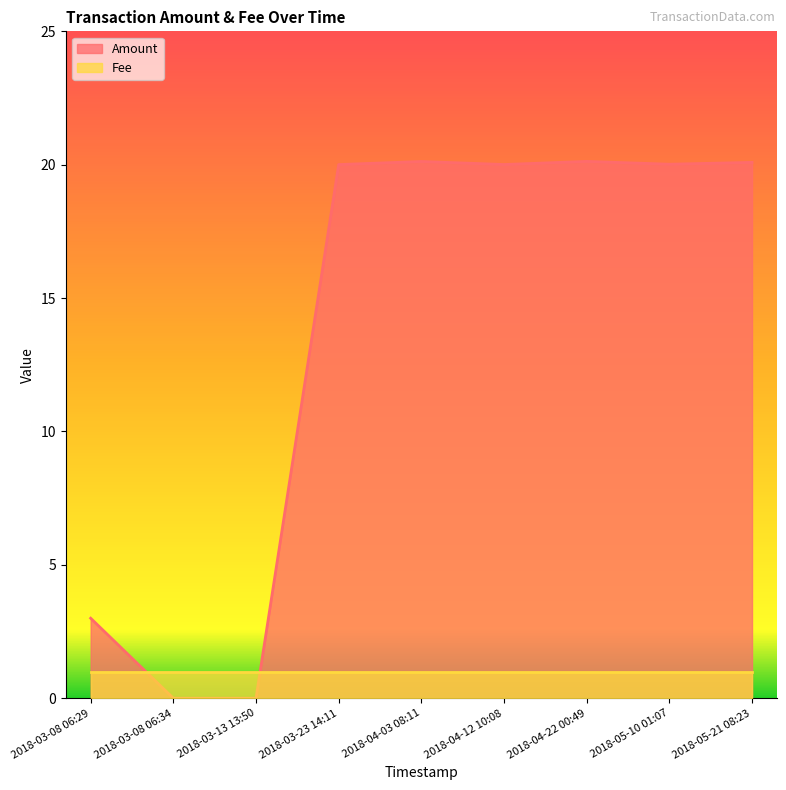

List the labels in order of value, largest first.

2018-04-22 00:49, 2018-04-03 08:11, 2018-05-21 08:23, 2018-05-10 01:07, 2018-04-12 10:08, 2018-03-23 14:11, 2018-03-08 06:29, 2018-03-08 06:34, 2018-03-13 13:50